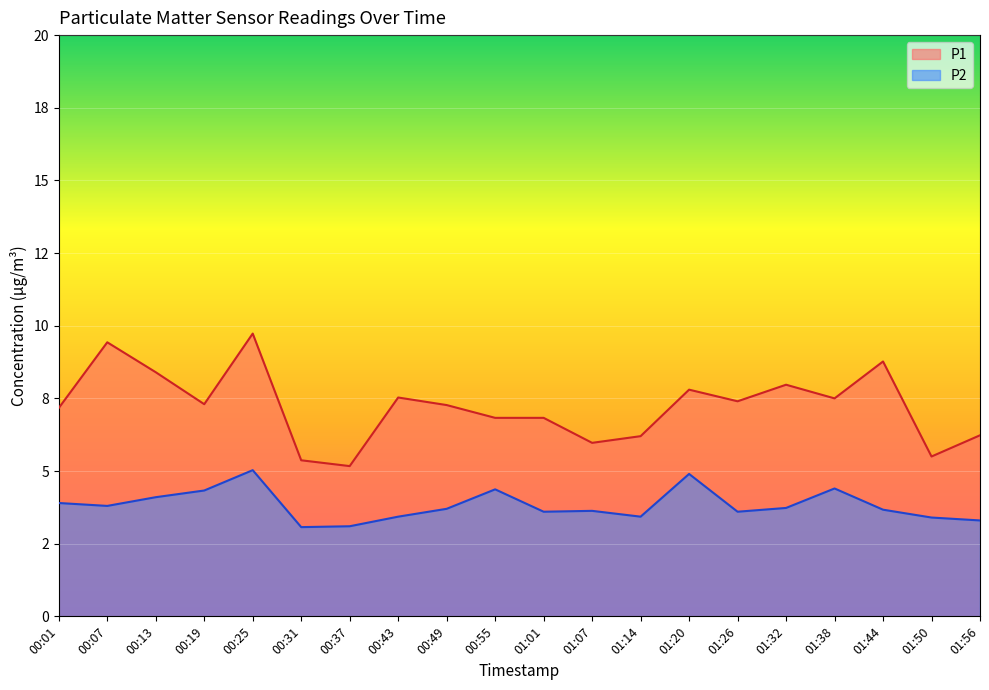

Which category has the highest value across all series?

00:25